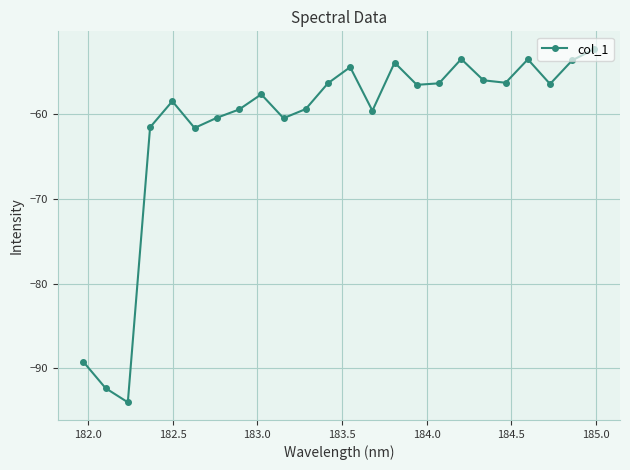

How many points are lower than both their immediate neighbors (excluding endpoints)?

7